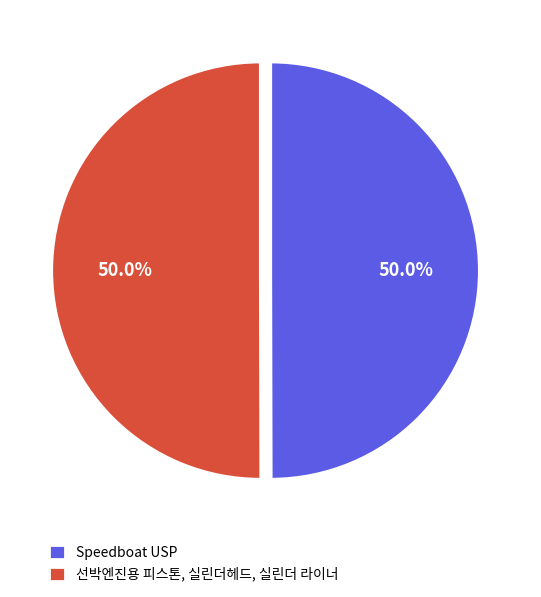

What percentage is the 선박엔진용 피스톤, 실린더헤드, 실린더 라이너 slice, to the nearest percent?

50%